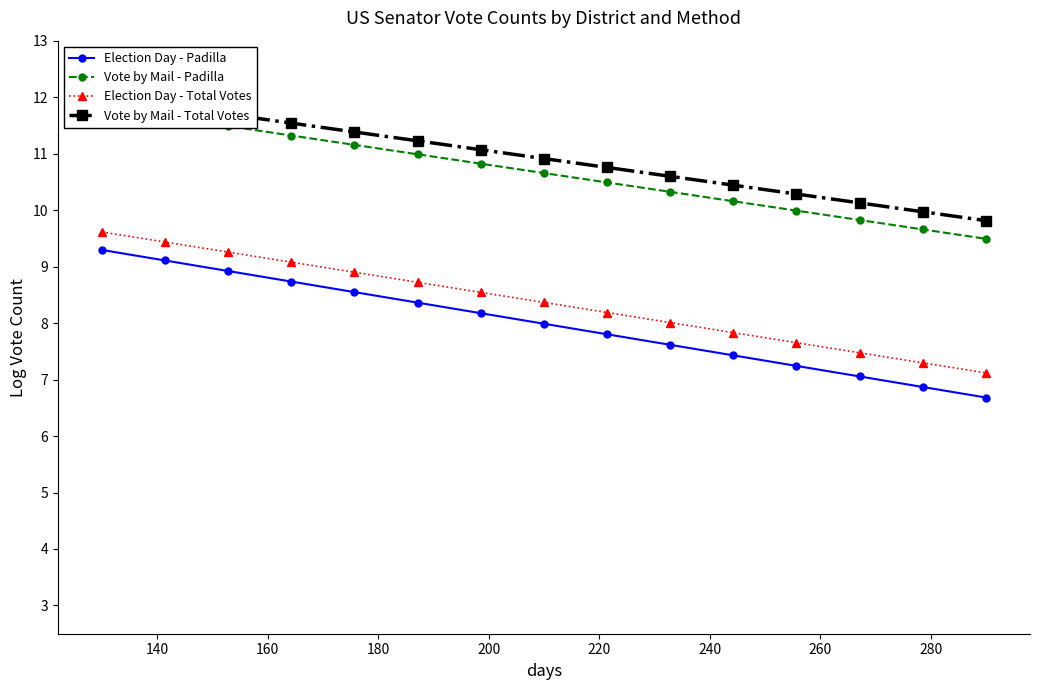

What is the value of the Election Day - Padilla point at the 7th from the left?

8.2